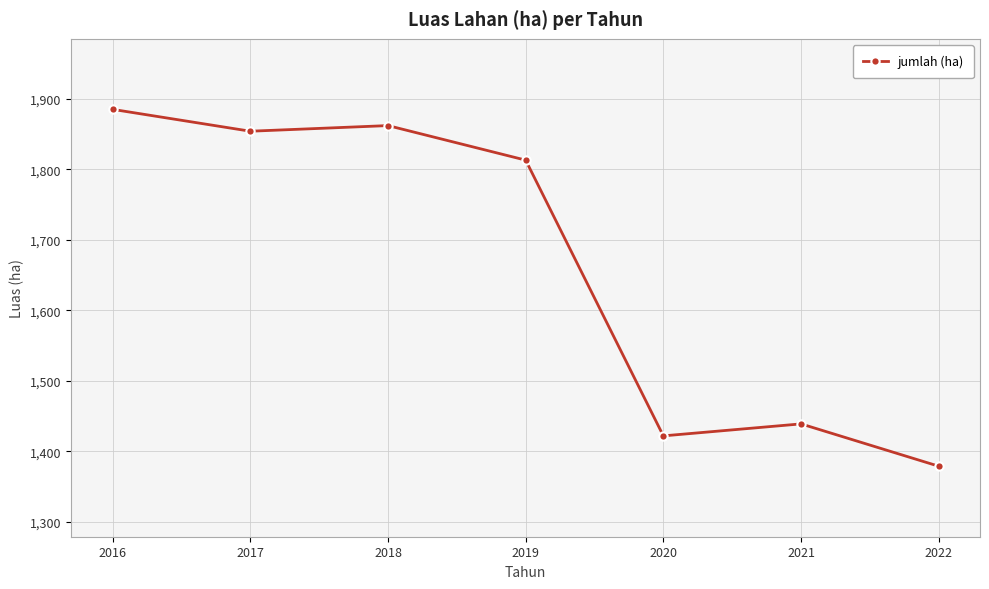

What is the difference between the maximum and minimum values?

506